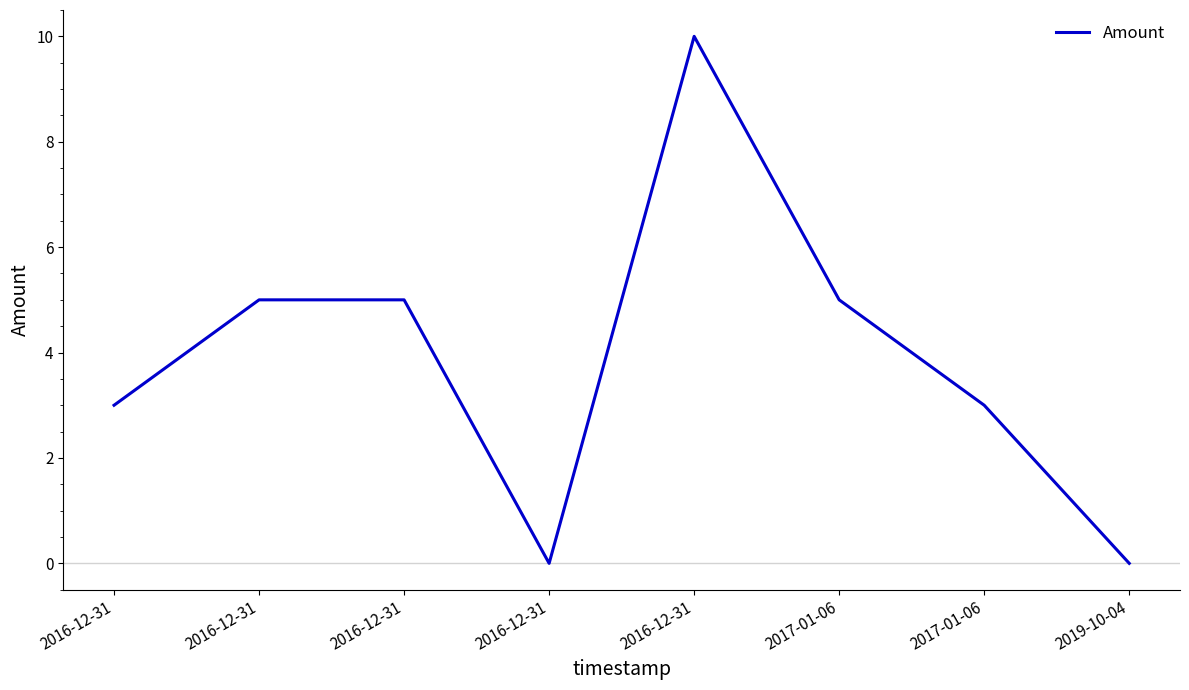

List the labels in order of value, largest first.

2016-12-31, 2016-12-31, 2016-12-31, 2017-01-06, 2016-12-31, 2017-01-06, 2019-10-04, 2016-12-31